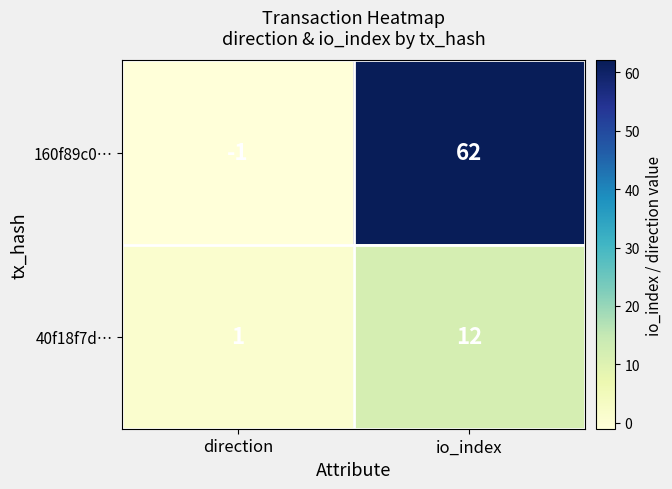

Which label corresponds to the largest value in the chart?

io_index